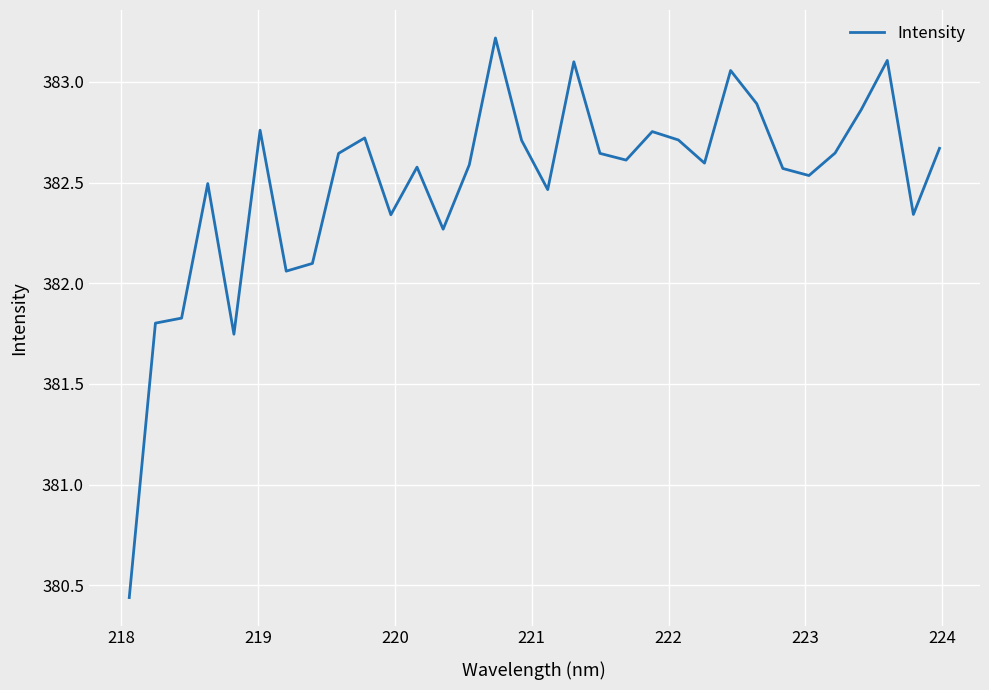

What is the difference between the maximum and minimum values?

2.8